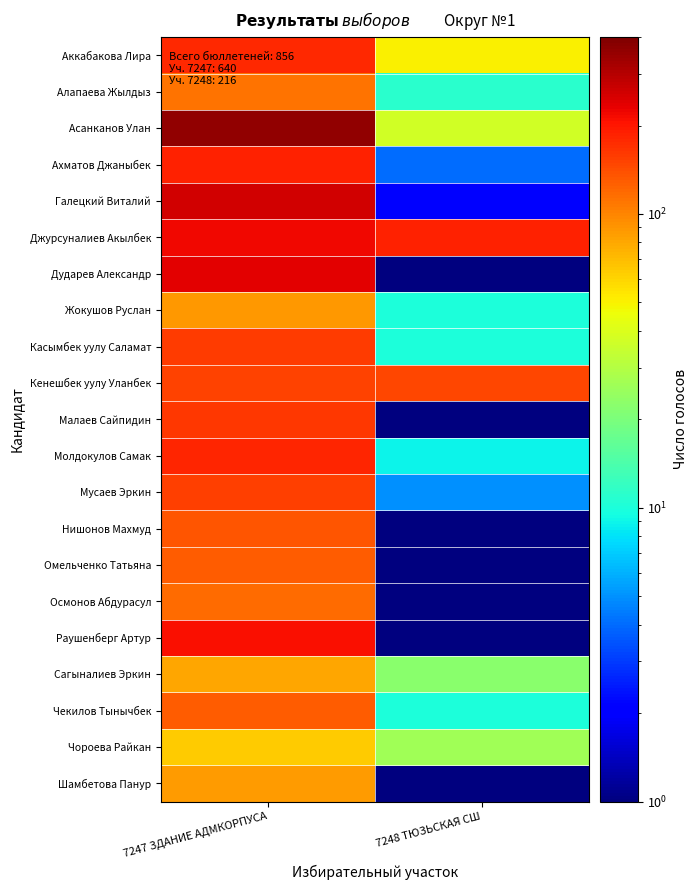

Rank the series at 7247 ЗДАНИЕ АДМКОРПУСА from lowest to highest value.

Чороева Райкан, Сагыналиев Эркин, Шамбетова Панур, Жокушов Руслан, Алапаева Жылдыз, Осмонов Абдурасул, Чекилов Тынычбек, Омельченко Татьяна, Нишонов Махмуд, Кенешбек уулу Уланбек, Мусаев Эркин, Касымбек уулу Саламат, Малаев Сайпидин, Аккабакова Лира, Молдокулов Самак, Ахматов Джаныбек, Раушенберг Артур, Джурсуналиев Акылбек, Дударев Александр, Галецкий Виталий, Асанканов Улан